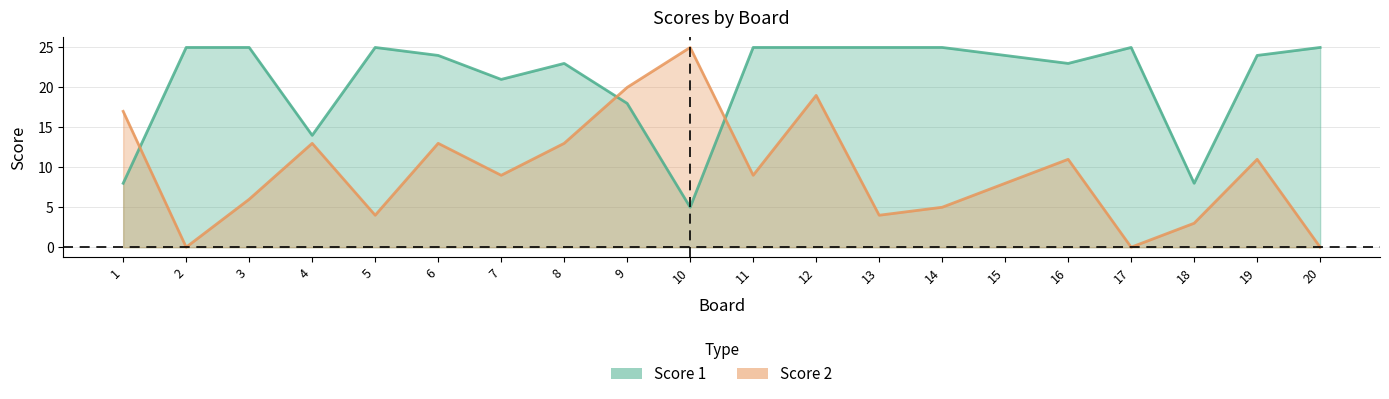

True or false: Score 2 and Score 1 cross at least once.

True